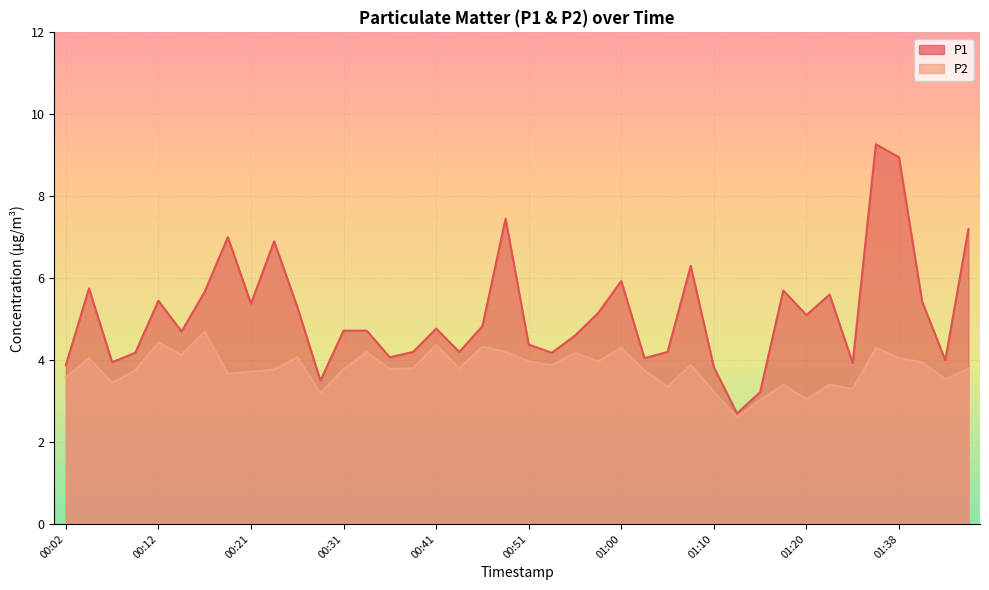

Reading right to left, list all the values displayed in this chart.

P1: 01:51=7.2	01:48=4.0	01:46=5.4	01:38=8.9	01:36=9.3	01:28=3.9	01:26=5.6	01:20=5.1	01:17=5.7	01:15=3.2	01:13=2.7	01:10=3.8	01:08=6.3	01:05=4.2	01:03=4.0	01:00=5.9	00:58=5.2	00:56=4.6	00:53=4.2	00:51=4.4	00:48=7.5	00:46=4.8	00:43=4.2	00:41=4.8	00:38=4.2	00:36=4.1	00:34=4.7	00:31=4.7	00:29=3.5	00:26=5.3	00:24=6.9	00:21=5.4	00:19=7.0	00:17=5.7	00:14=4.7	00:12=5.5	00:09=4.2	00:07=4.0	00:04=5.8	00:02=3.9
P2: 01:51=3.8	01:48=3.5	01:46=4.0	01:38=4.0	01:36=4.3	01:28=3.3	01:26=3.4	01:20=3.0	01:17=3.4	01:15=3.0	01:13=2.6	01:10=3.2	01:08=3.9	01:05=3.4	01:03=3.8	01:00=4.3	00:58=4.0	00:56=4.2	00:53=3.9	00:51=4.0	00:48=4.2	00:46=4.3	00:43=3.8	00:41=4.4	00:38=3.8	00:36=3.8	00:34=4.2	00:31=3.8	00:29=3.2	00:26=4.1	00:24=3.8	00:21=3.7	00:19=3.7	00:17=4.7	00:14=4.1	00:12=4.4	00:09=3.8	00:07=3.5	00:04=4.0	00:02=3.6